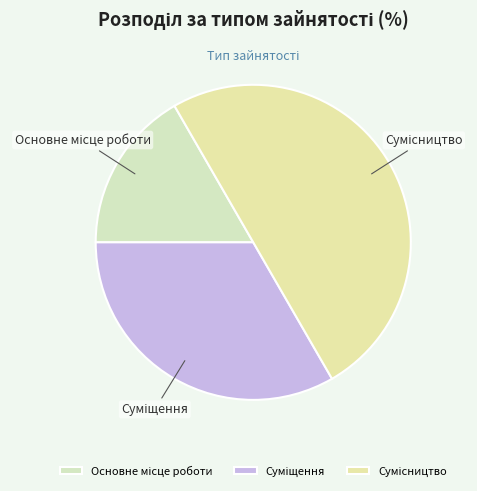

Rank the categories by value from lowest to highest.

Основне місце роботи, Суміщення, Сумісництво